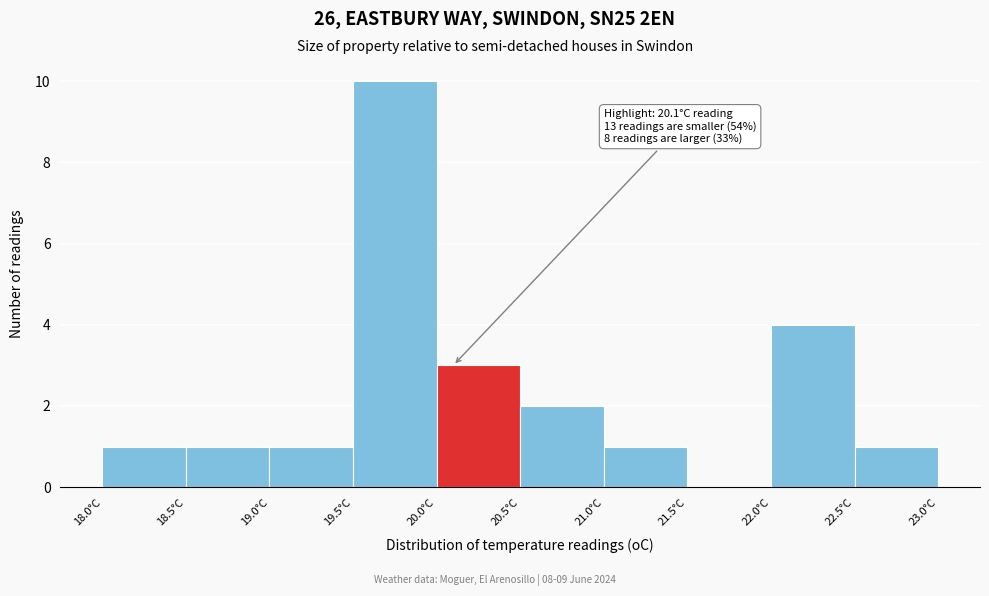

Over which range of the x-axis is the bar tallest?

19.5 to 20.0